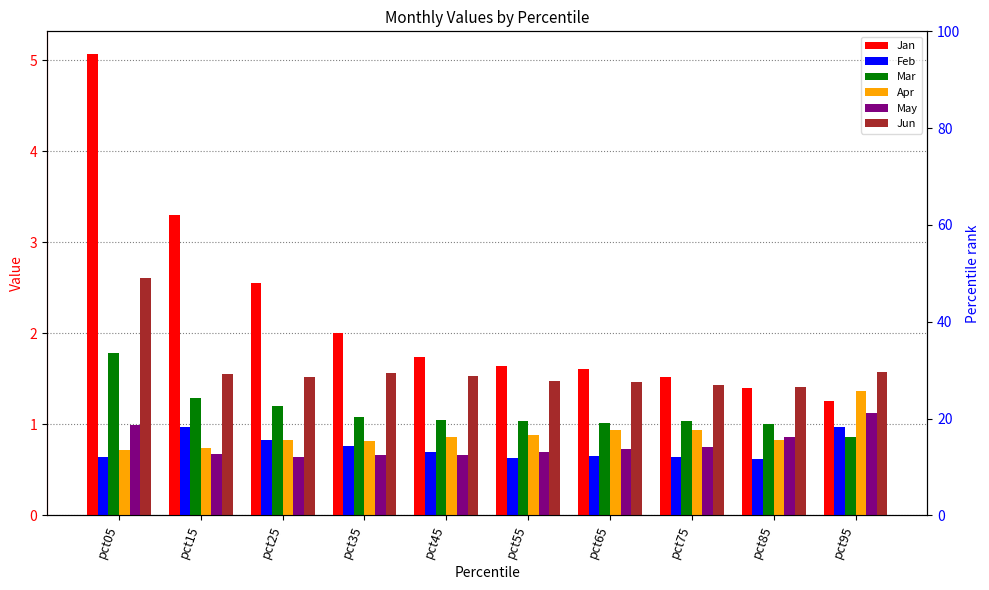

Which category has the lowest value in the Apr series?

pct05